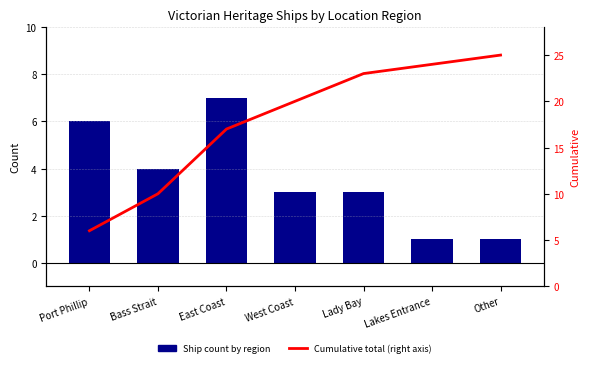

List the series in order of their peak value, lowest first.

Ship count by region, Cumulative total (right axis)